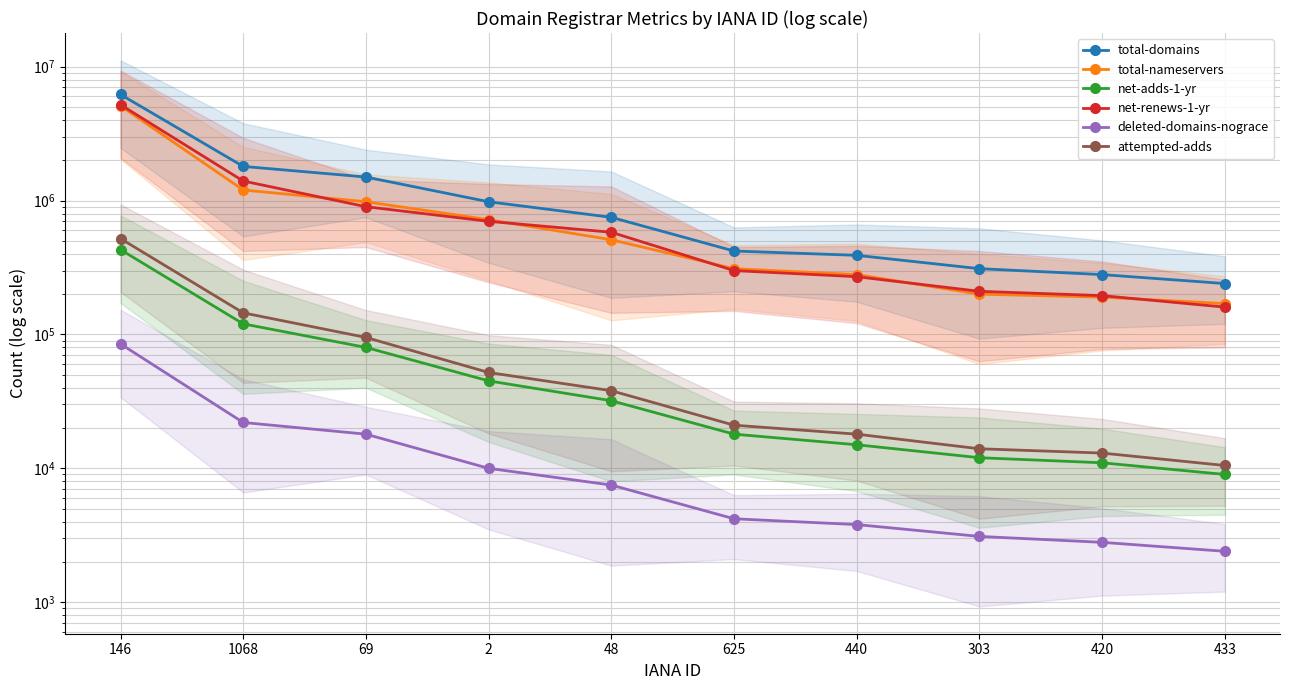

Reading right to left, list all the values displayed in this chart.

total-domains: 240000	280000	310000	390000	420000	750000	980000	1500000	1800000	6200000
total-nameservers: 170000	190000	200000	280000	310000	510000	720000	980000	1200000	5100000
net-adds-1-yr: 9000	11000	12000	15000	18000	32000	45000	80000	120000	430000
net-renews-1-yr: 160000	195000	210000	270000	300000	580000	700000	900000	1400000	5200000
deleted-domains-nograce: 2400	2800	3100	3800	4200	7500	10000	18000	22000	85000
attempted-adds: 10500	13000	14000	18000	21000	38000	52000	95000	145000	520000